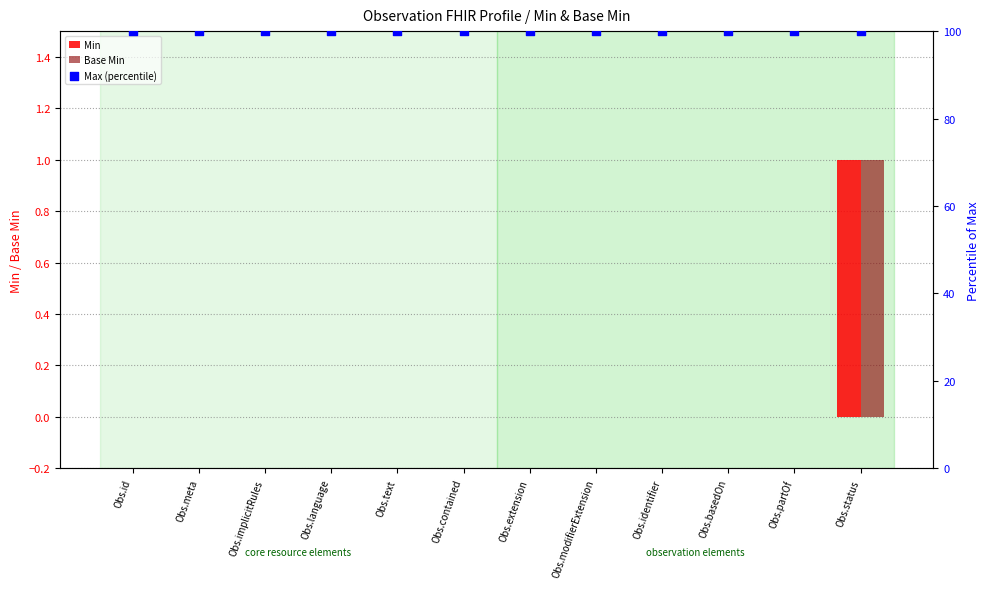

Which series contains the highest Y value?

Max (percentile)